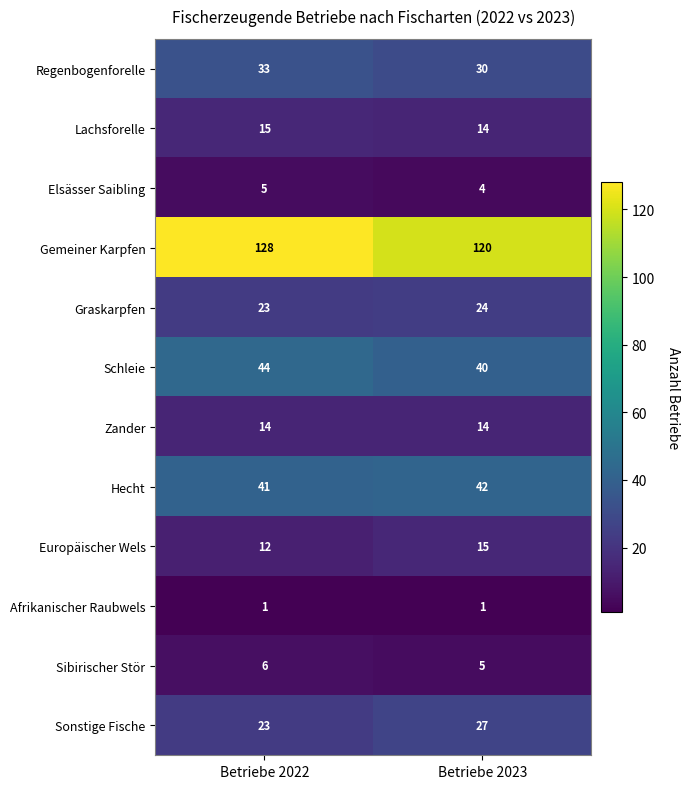

What value does the Lachsforelle series have at Betriebe 2023?

14